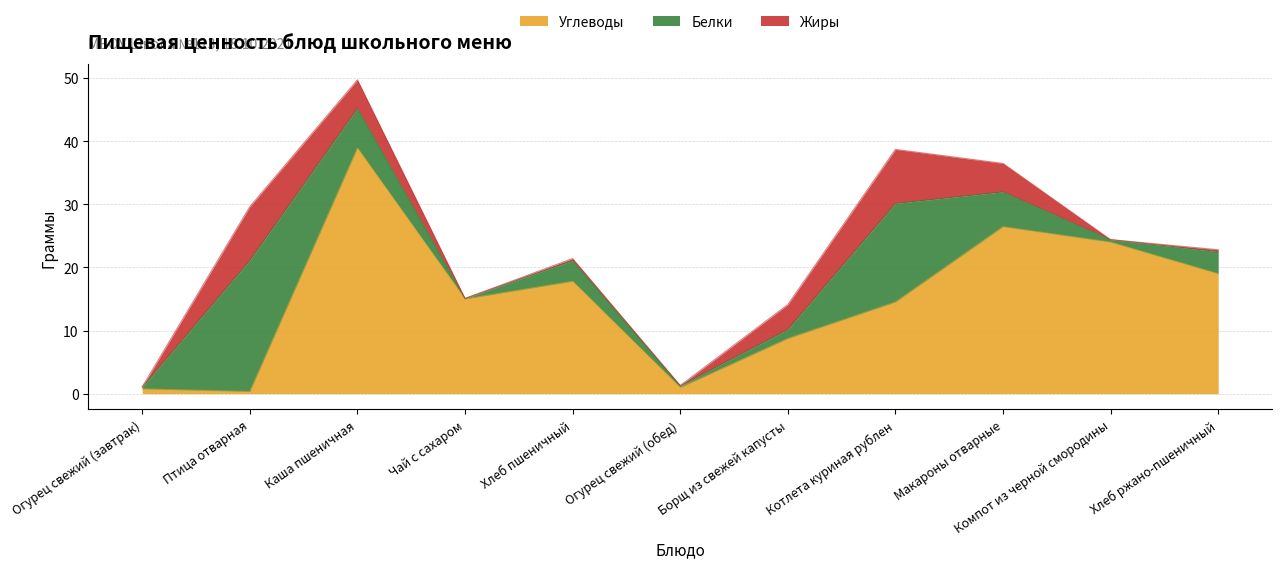

What is the sum of the Углеводы values at Хлеб пшеничный and Чай с сахаром?

32.8